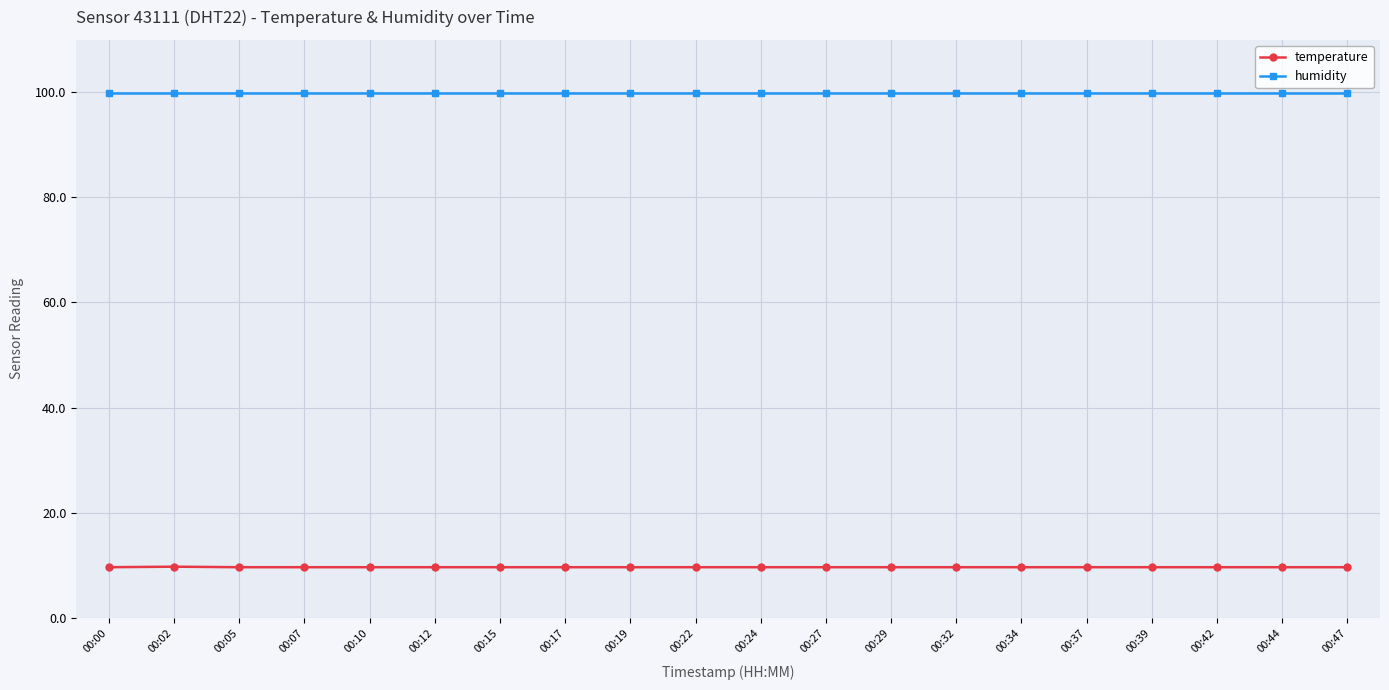

Is the value of humidity at 00:37 greater than the value of temperature at 00:29?

Yes